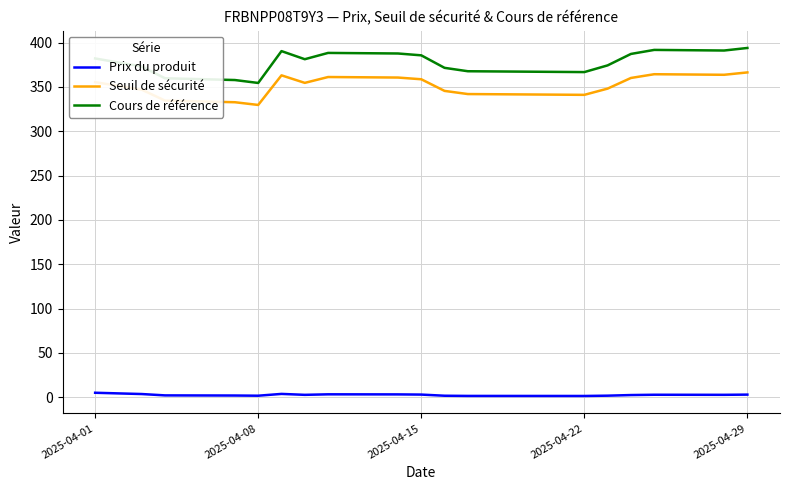

True or false: Prix du produit and Cours de référence intersect in this chart.

False